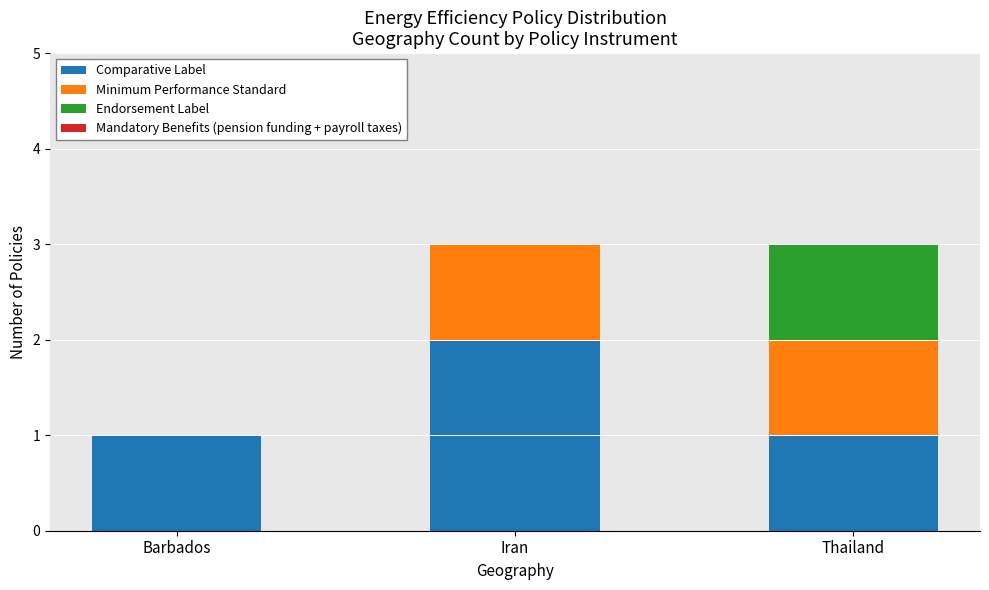

The value of Comparative Label at Iran is 2. True or false?

True